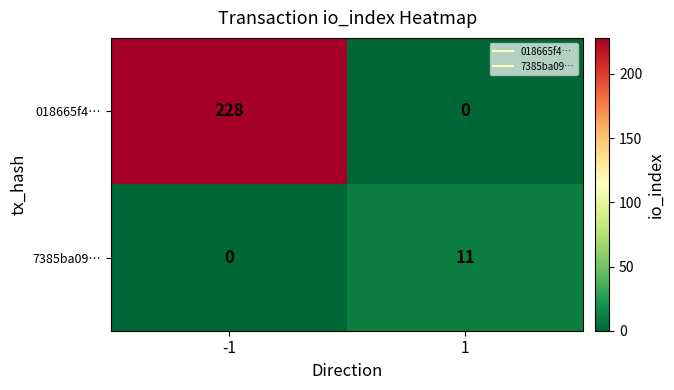

Which series changed the most between -1 and 1?

018665f4…